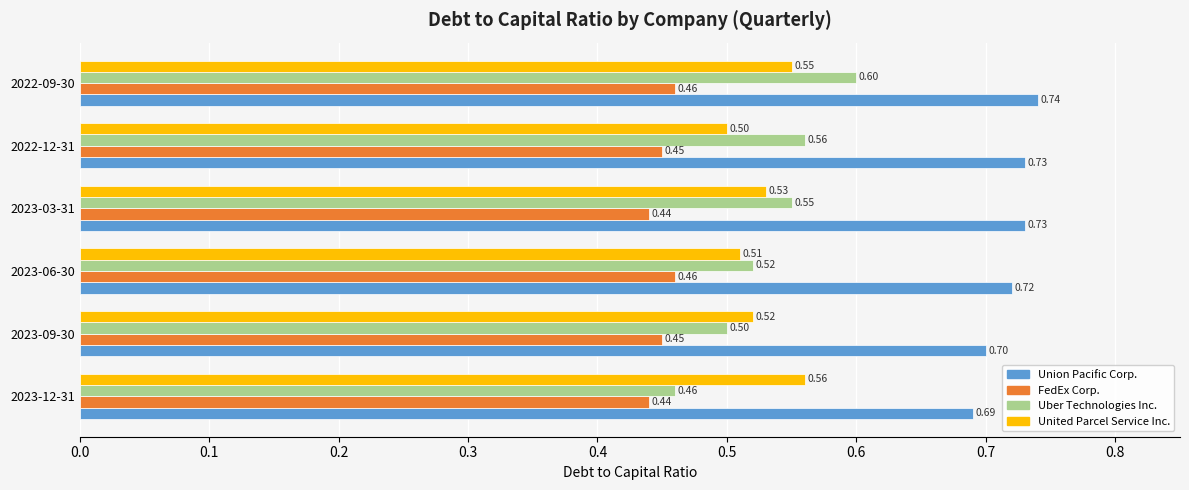

Is the value of FedEx Corp. at 2023-09-30 greater than the value of Union Pacific Corp. at 2023-06-30?

No